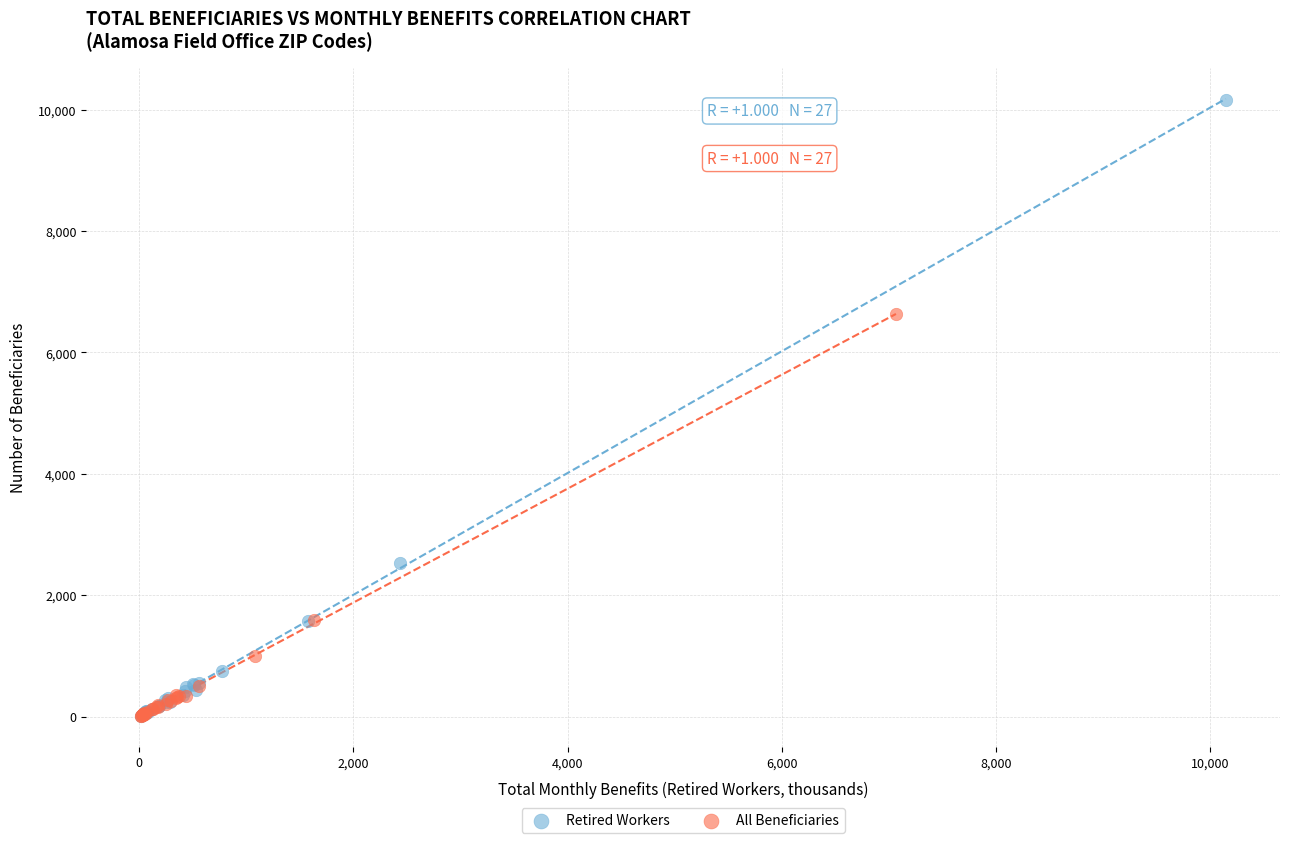

What are all the series names shown in the legend?

Retired Workers, All Beneficiaries